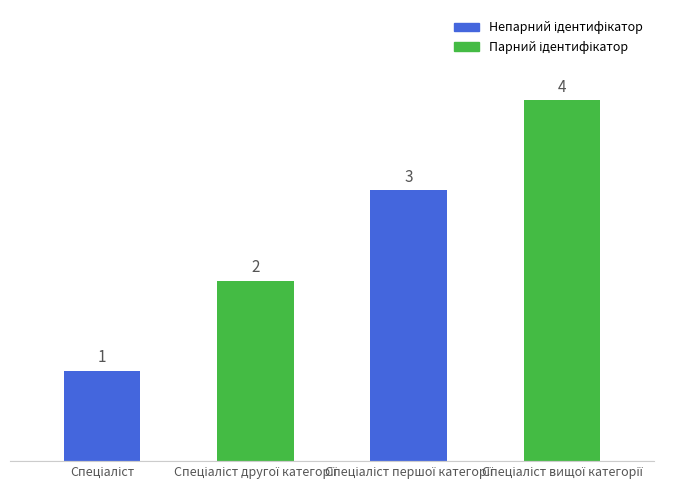

Count the values in the range 2 to 4.

3